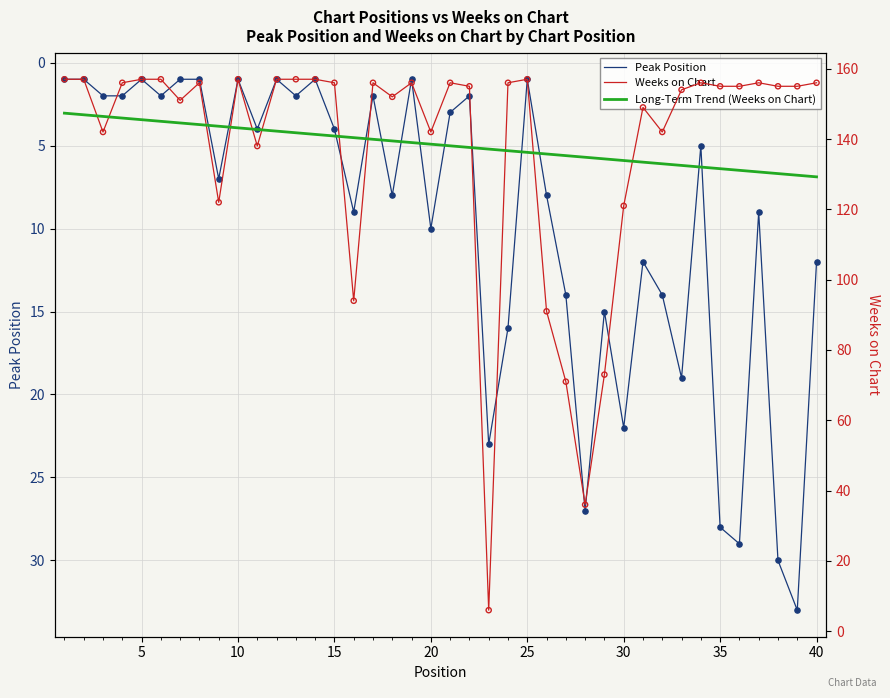

Is the value of Peak Position at 5 greater than the value of Weeks on Chart at 11?

No